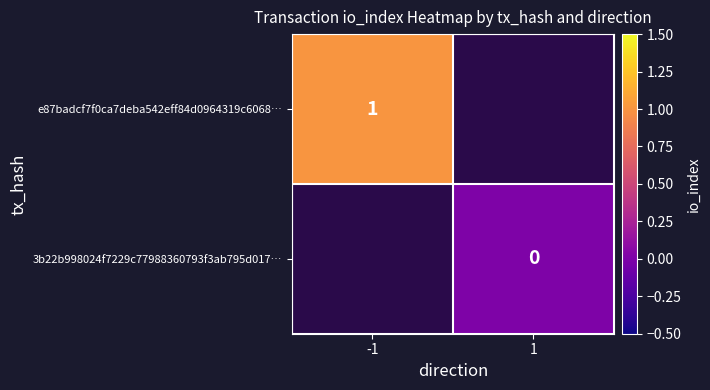

Which category has the highest value across all series?

-1